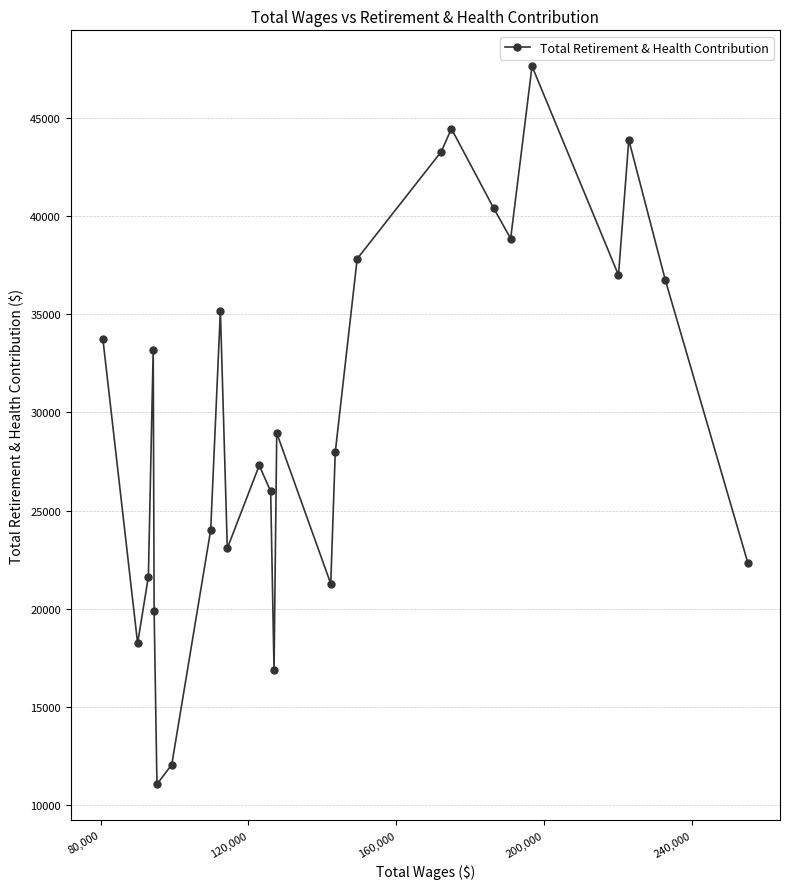

What is the sum of all values?

772901